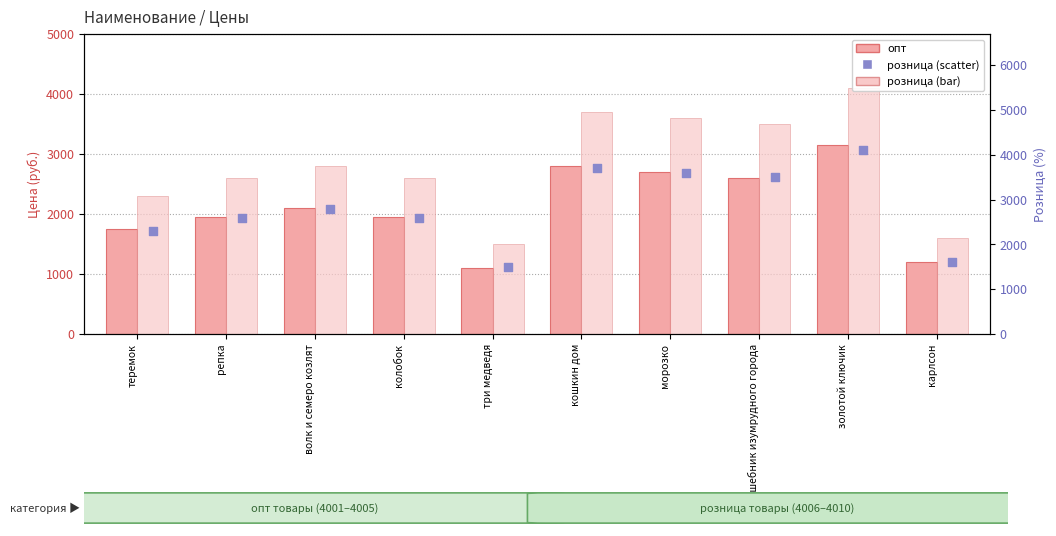

Which series reaches the minimum Y coordinate?

опт